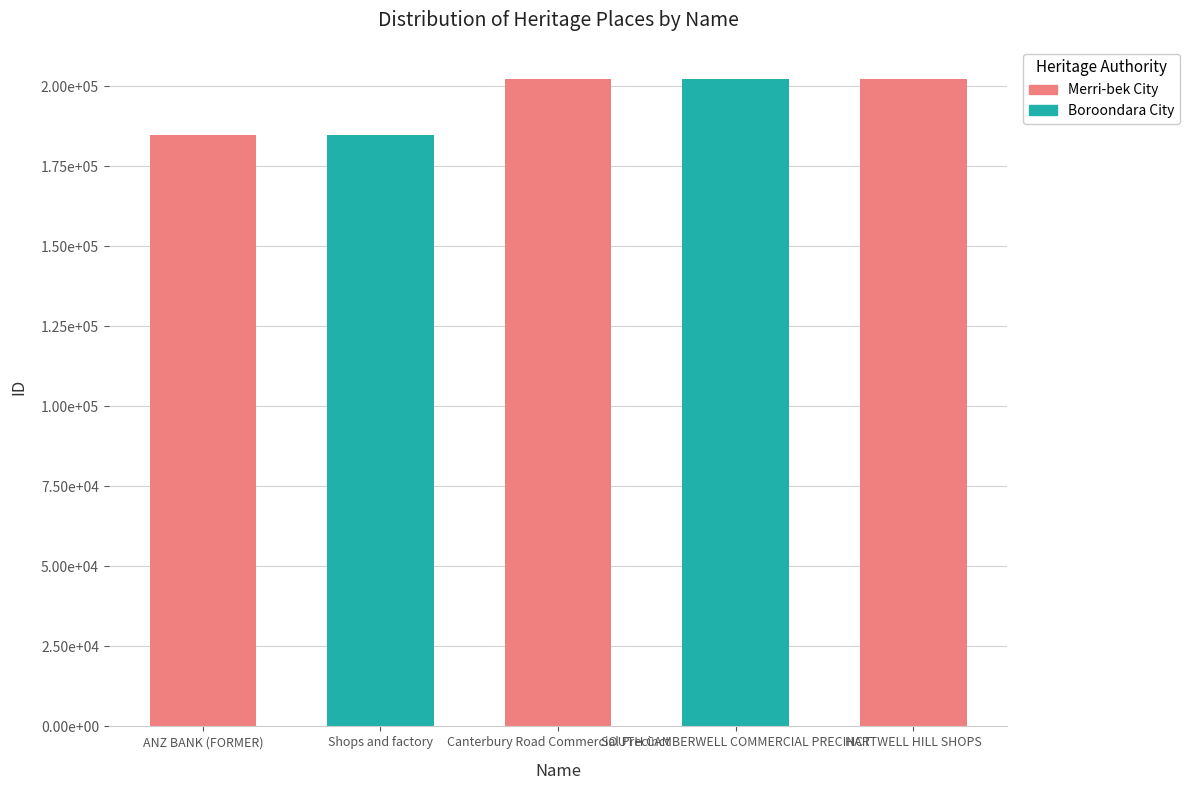

The value at SOUTH CAMBERWELL COMMERCIAL PRECINCT is 202116. True or false?

True